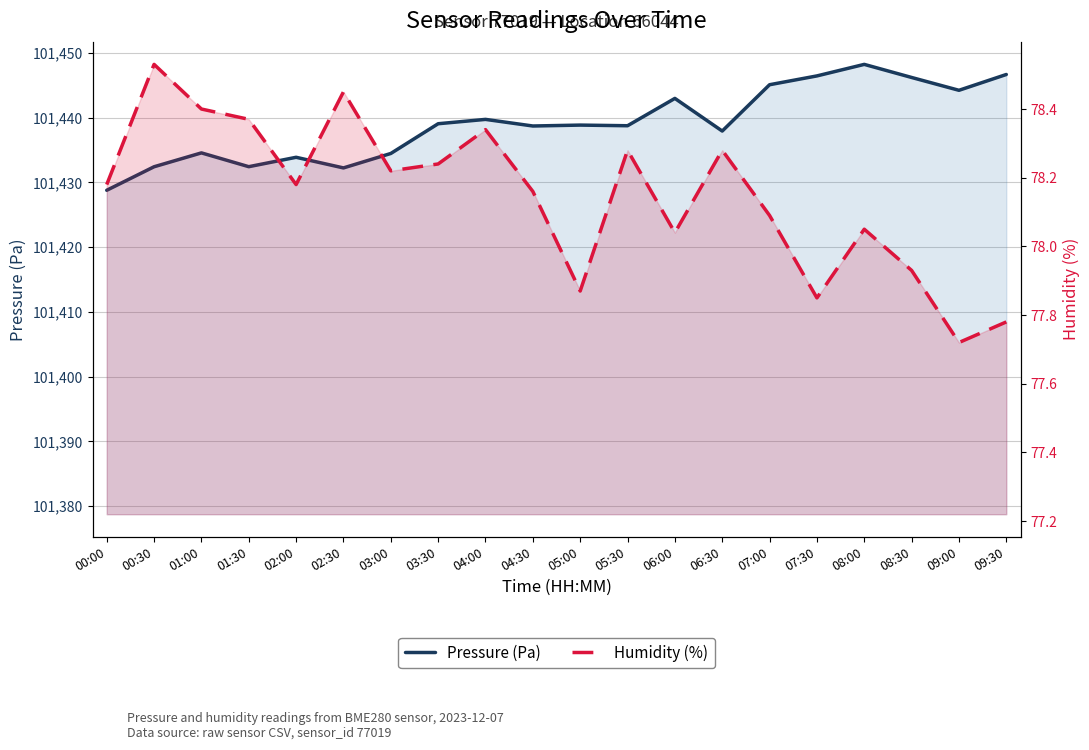

What is the difference between the Pressure (Pa) values at 06:00 and 08:30?

3.2